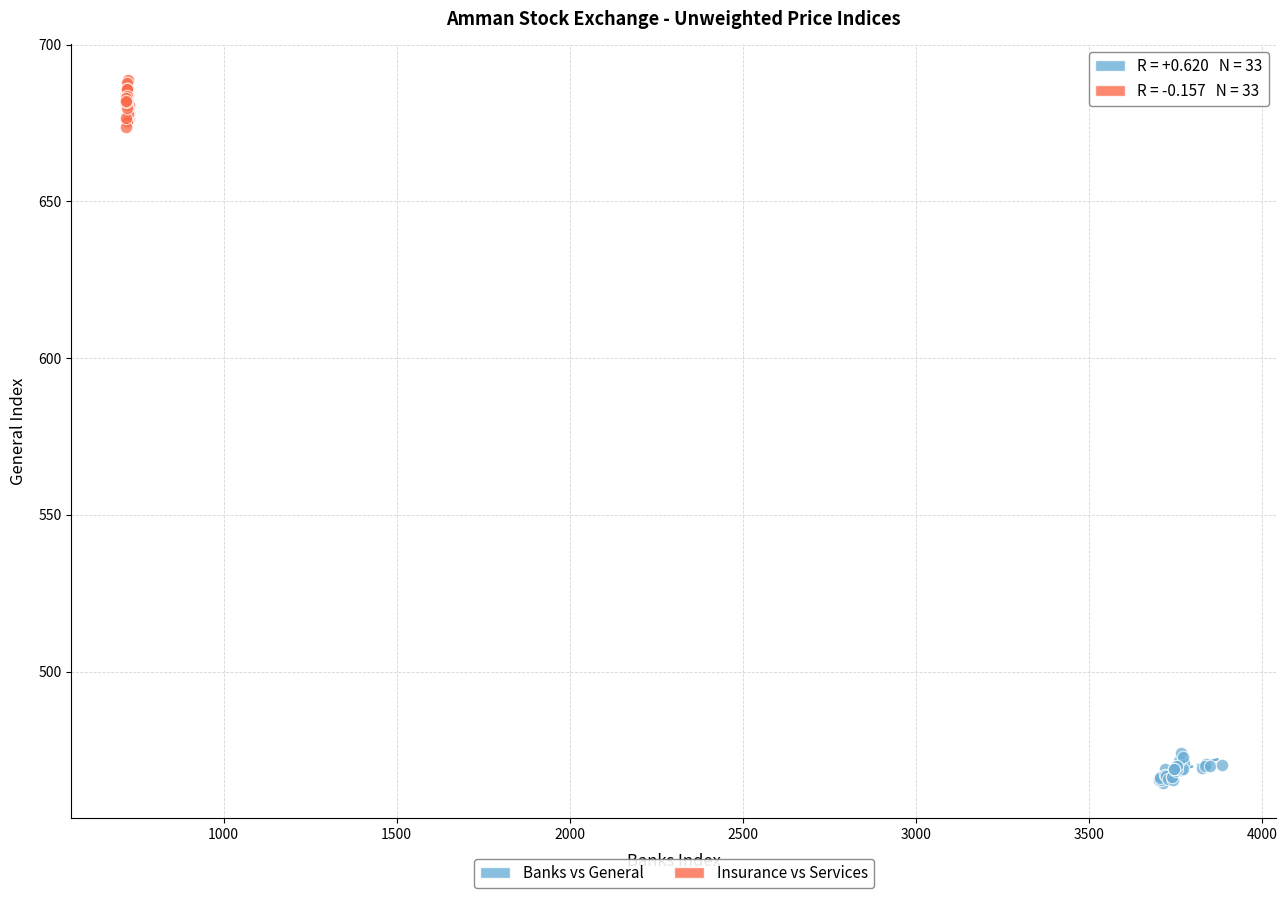

What are all the series names shown in the legend?

Banks vs General, Insurance vs Services